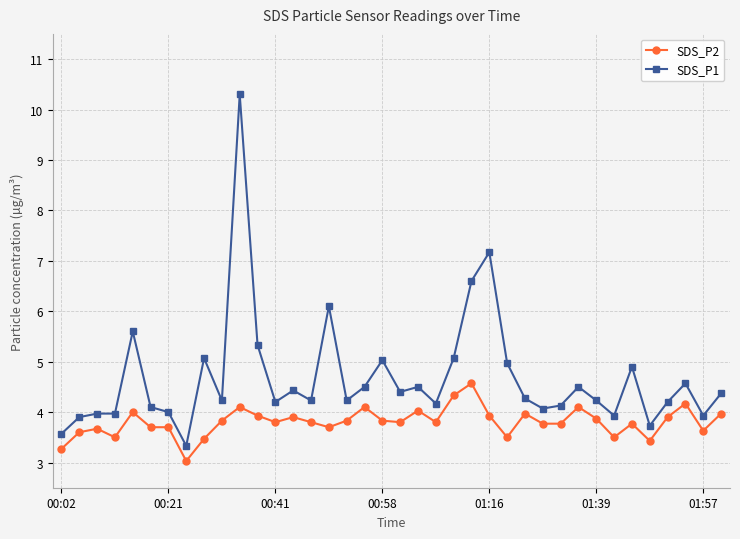

Which series has the largest total across all categories?

SDS_P1